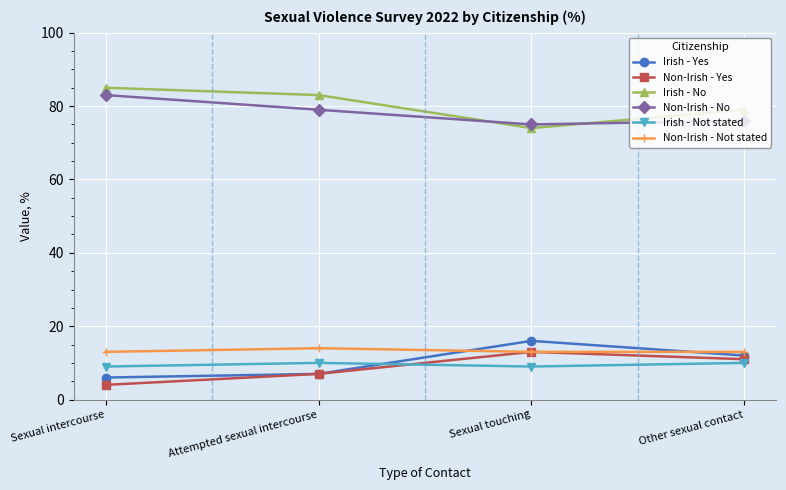

Reading left to right, what are all the values shown in this chart?

Irish - Yes: 6	7	16	12
Non-Irish - Yes: 4	7	13	11
Irish - No: 85	83	74	79
Non-Irish - No: 83	79	75	76
Irish - Not stated: 9	10	9	10
Non-Irish - Not stated: 13	14	13	13